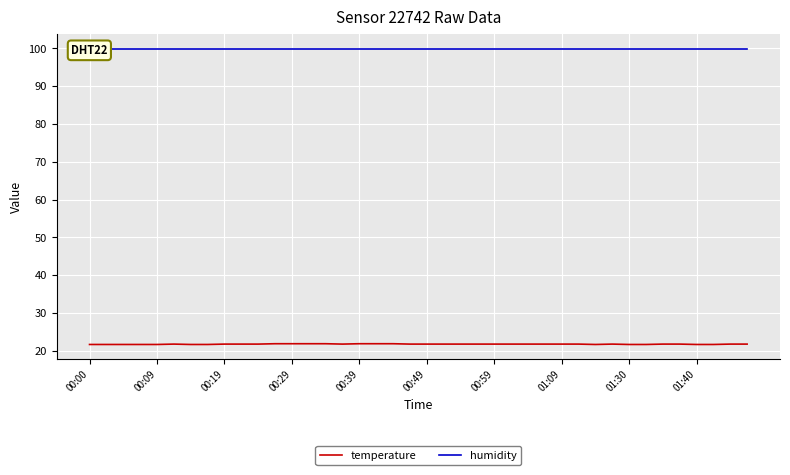

What is the value of the temperature point at the 17th from the left?

21.9